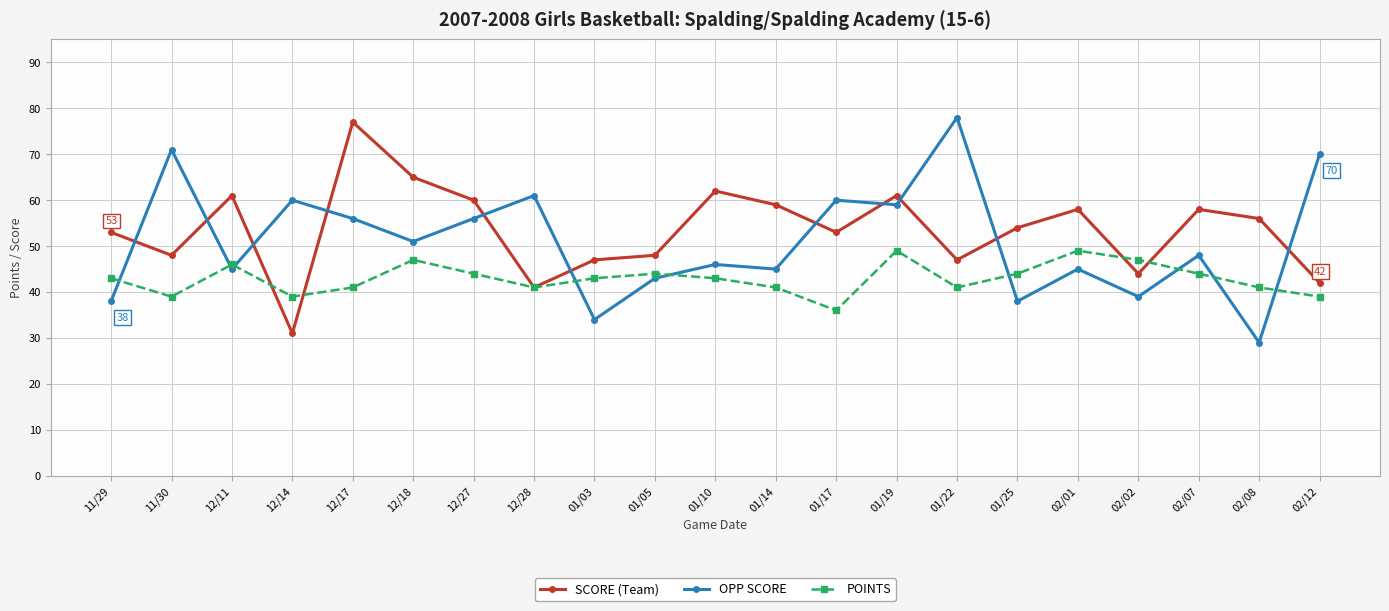

Count the number of categories in the chart.

21